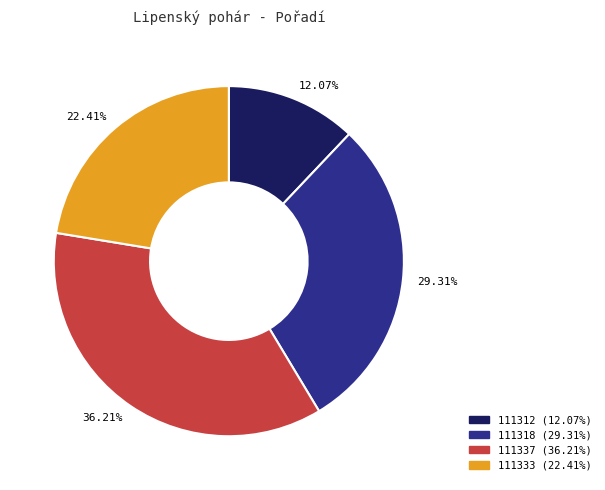

Rank the categories by value from highest to lowest.

111337, 111318, 111333, 111312